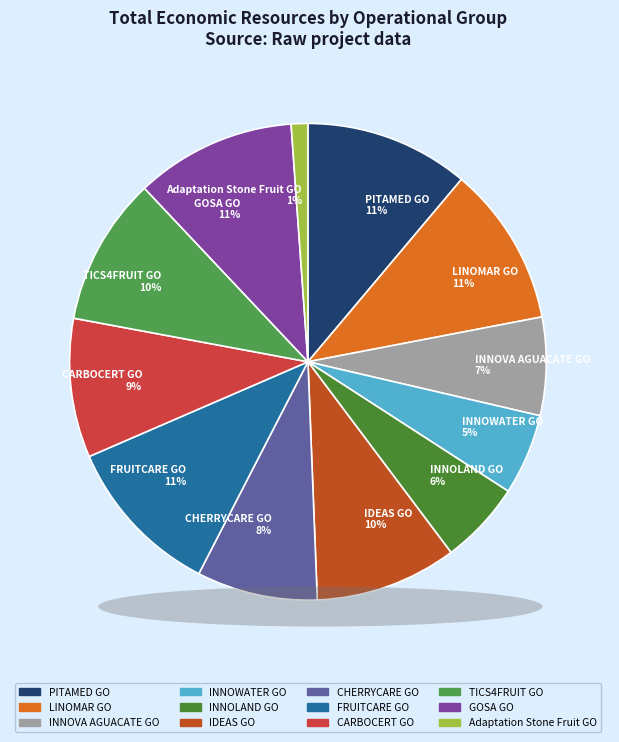

Between LINOMAR GO 11% and CARBOCERT GO 9%, which is larger?

LINOMAR GO 11%